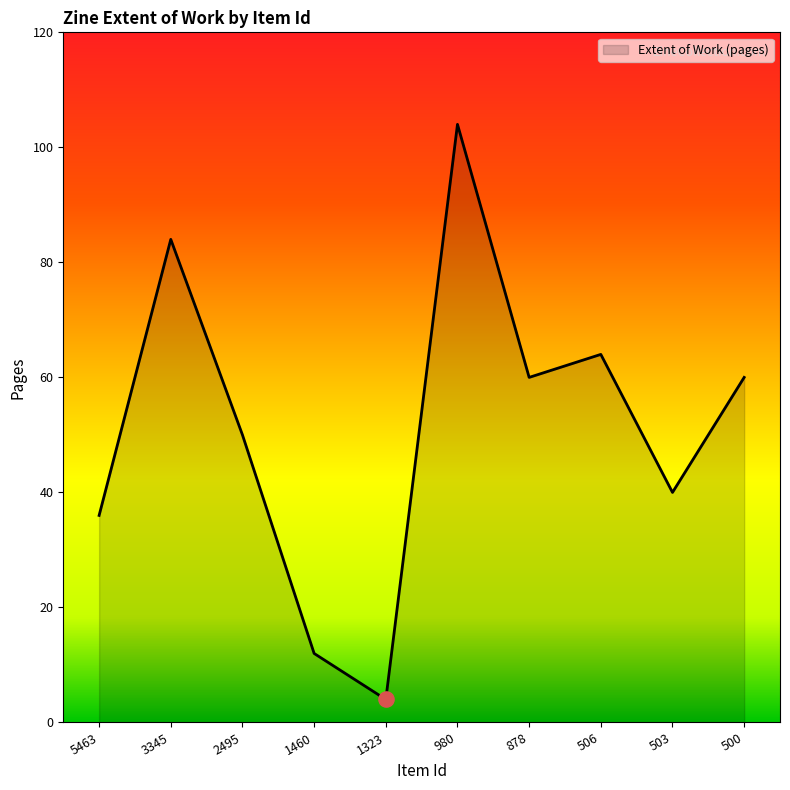

What is the change in value from 3345 to 503?

-44